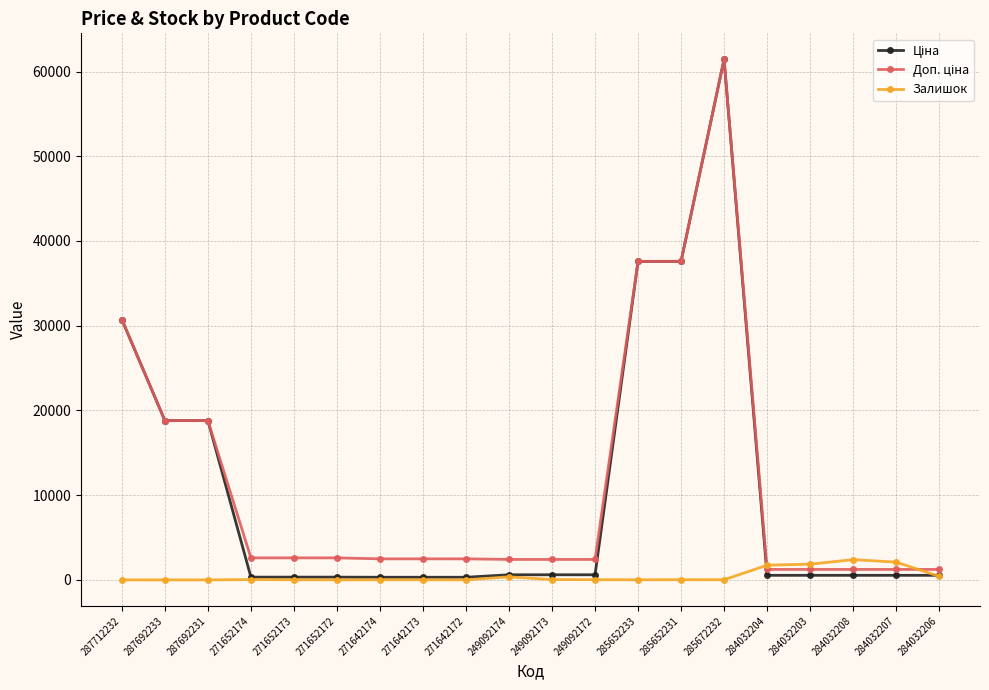

True or false: Залишок has more than 0 interior local peaks.

True